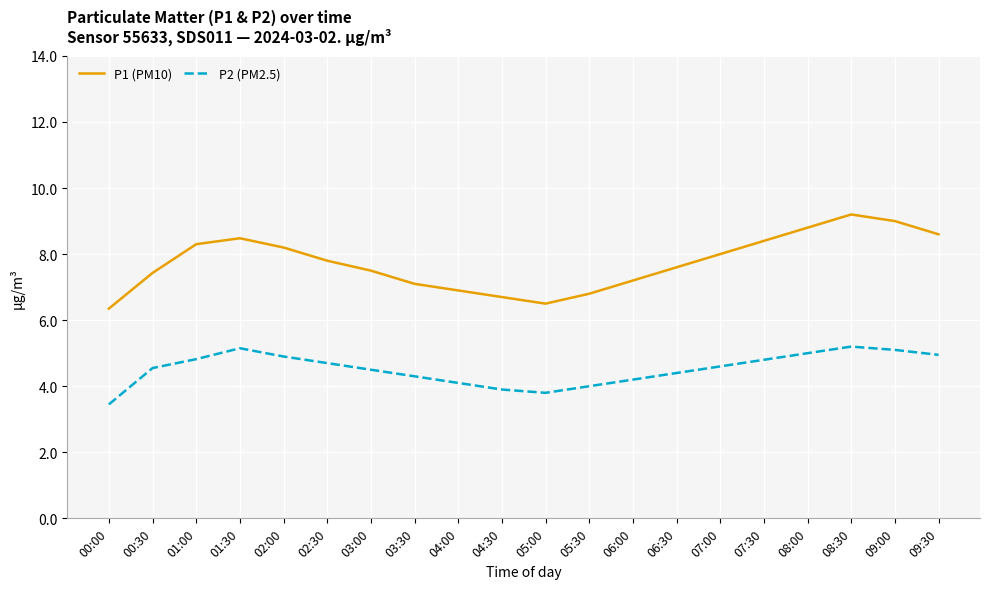

How many interior local valleys does the P2 (PM2.5) series have?

1